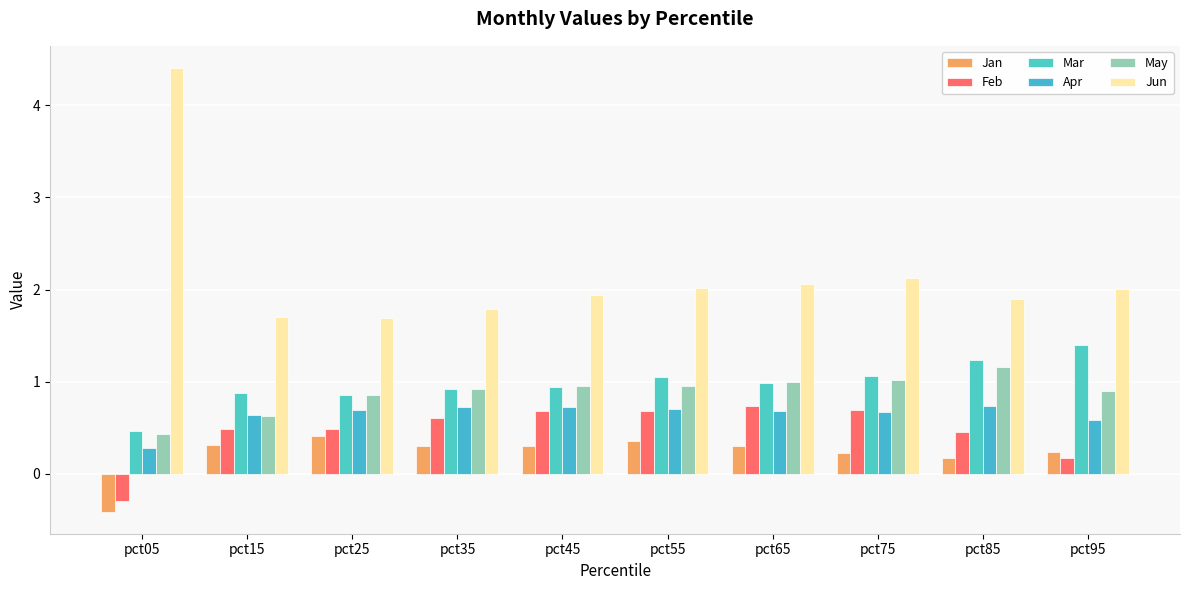

The value of Feb at pct45 is 1.0. True or false?

False